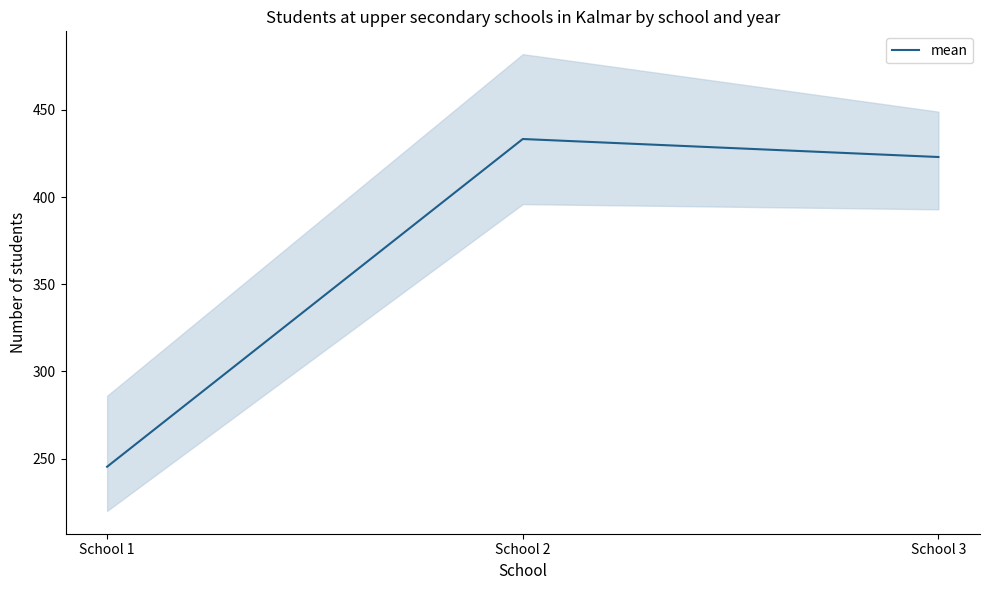

What is the change in value from School 1 to School 3?

+177.7